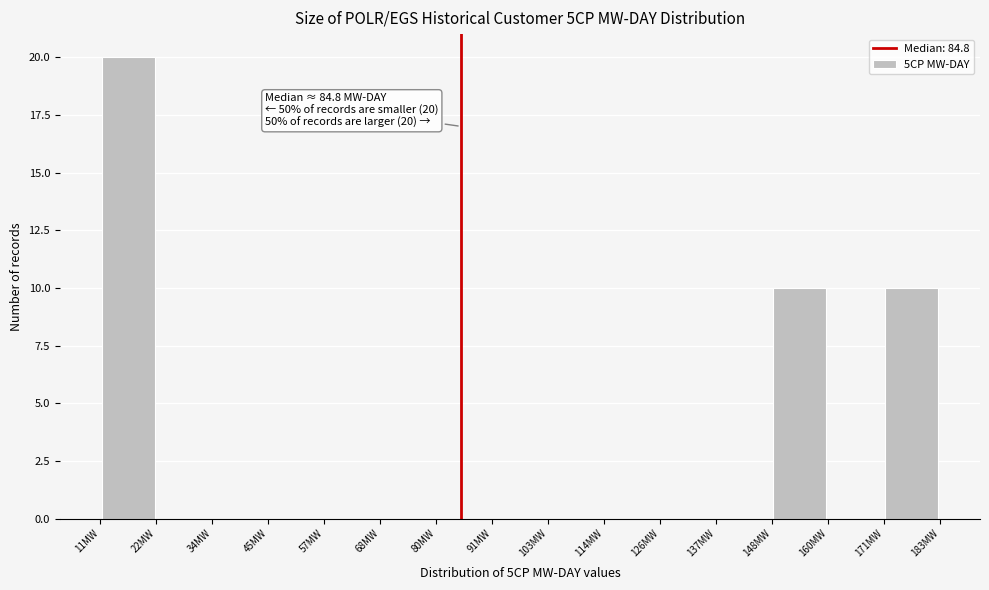

Which range on the x-axis has the tallest bar?

10 to 22